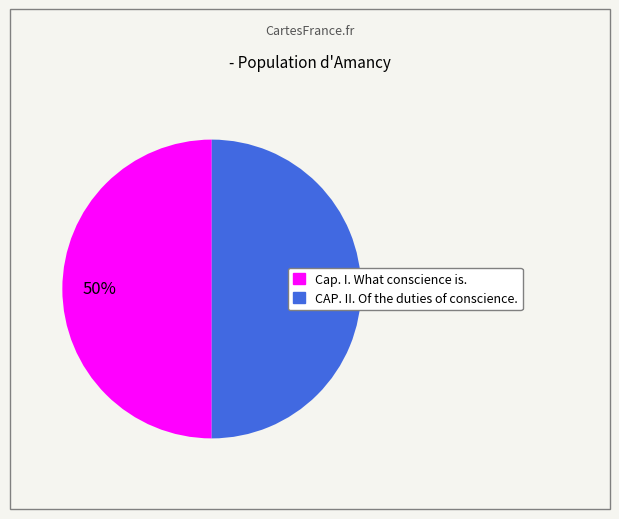

Approximately how many times larger is the value at Cap. I. What conscience is. compared to CAP. II. Of the duties of conscience.?

1.0